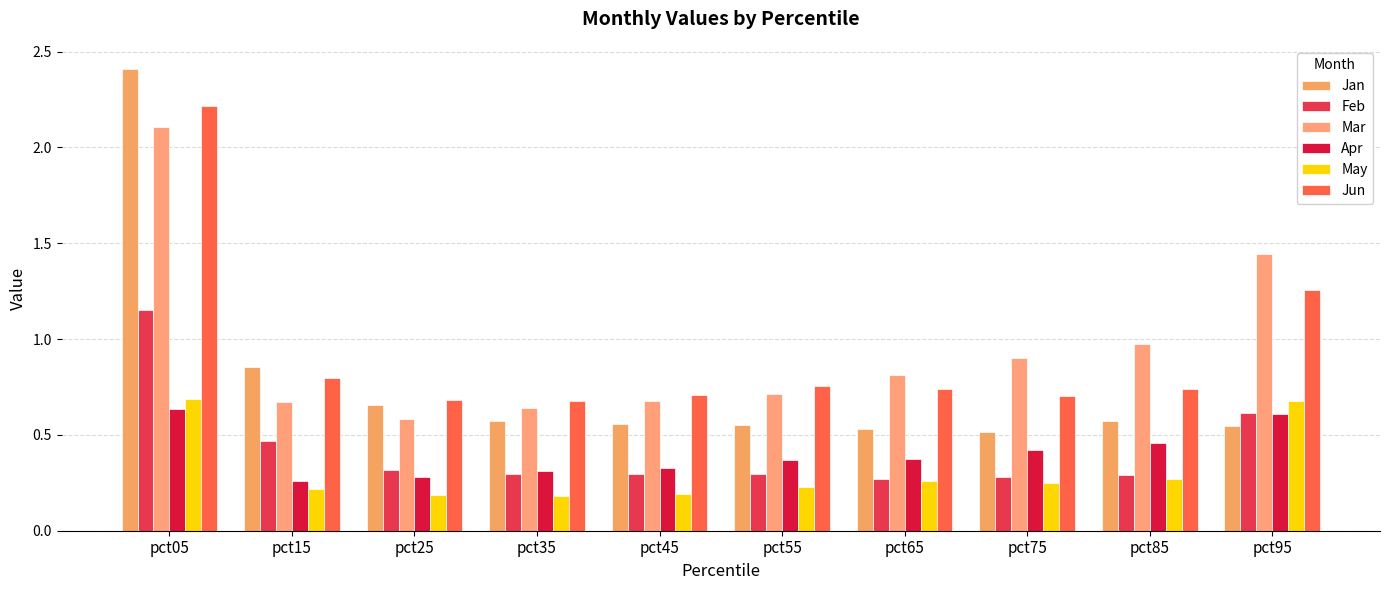

Reading right to left, what are all the values shown in this chart?

Jan: pct95=0.5	pct85=0.6	pct75=0.5	pct65=0.5	pct55=0.6	pct45=0.6	pct35=0.6	pct25=0.7	pct15=0.9	pct05=2.4
Feb: pct95=0.6	pct85=0.3	pct75=0.3	pct65=0.3	pct55=0.3	pct45=0.3	pct35=0.3	pct25=0.3	pct15=0.5	pct05=1.2
Mar: pct95=1.4	pct85=1.0	pct75=0.9	pct65=0.8	pct55=0.7	pct45=0.7	pct35=0.6	pct25=0.6	pct15=0.7	pct05=2.1
Apr: pct95=0.6	pct85=0.5	pct75=0.4	pct65=0.4	pct55=0.4	pct45=0.3	pct35=0.3	pct25=0.3	pct15=0.3	pct05=0.6
May: pct95=0.7	pct85=0.3	pct75=0.3	pct65=0.3	pct55=0.2	pct45=0.2	pct35=0.2	pct25=0.2	pct15=0.2	pct05=0.7
Jun: pct95=1.3	pct85=0.7	pct75=0.7	pct65=0.7	pct55=0.8	pct45=0.7	pct35=0.7	pct25=0.7	pct15=0.8	pct05=2.2